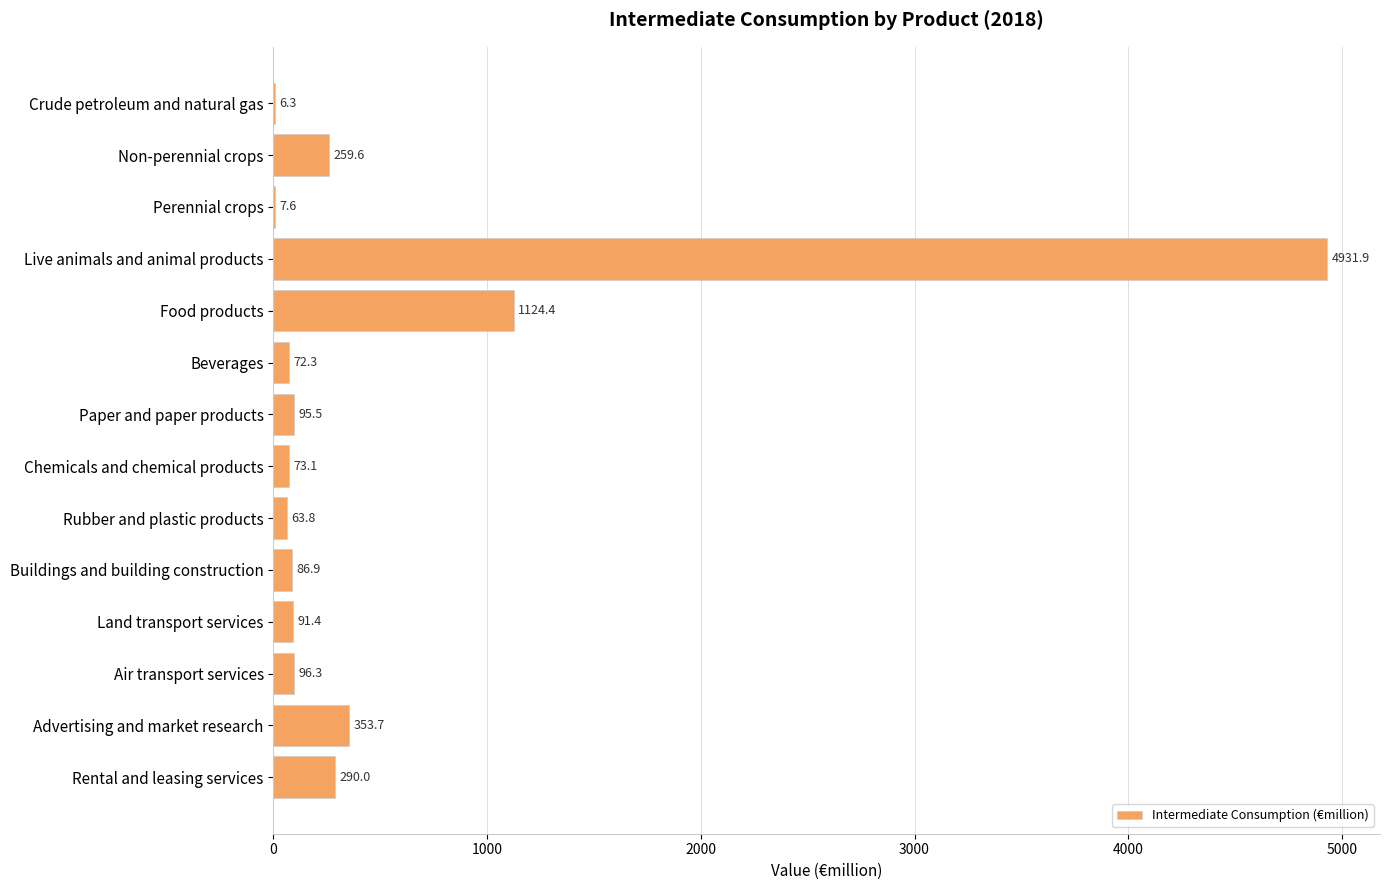

Reading top to bottom, what are all the values shown in this chart?

Crude petroleum and natural gas=6.3	Non-perennial crops=259.6	Perennial crops=7.6	Live animals and animal products=4931.9	Food products=1124.4	Beverages=72.3	Paper and paper products=95.5	Chemicals and chemical products=73.1	Rubber and plastic products=63.8	Buildings and building construction=86.9	Land transport services=91.4	Air transport services=96.3	Advertising and market research=353.7	Rental and leasing services=290.0